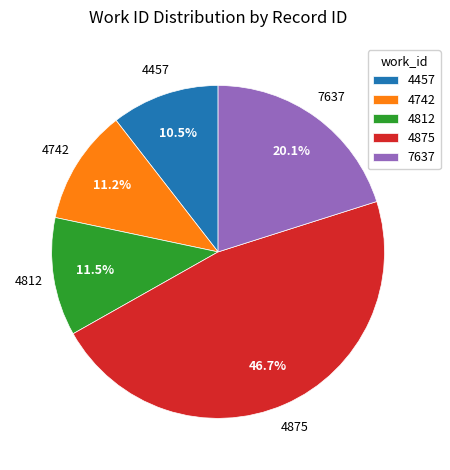

What is the total percentage of 7637 and 4812?

31.6%